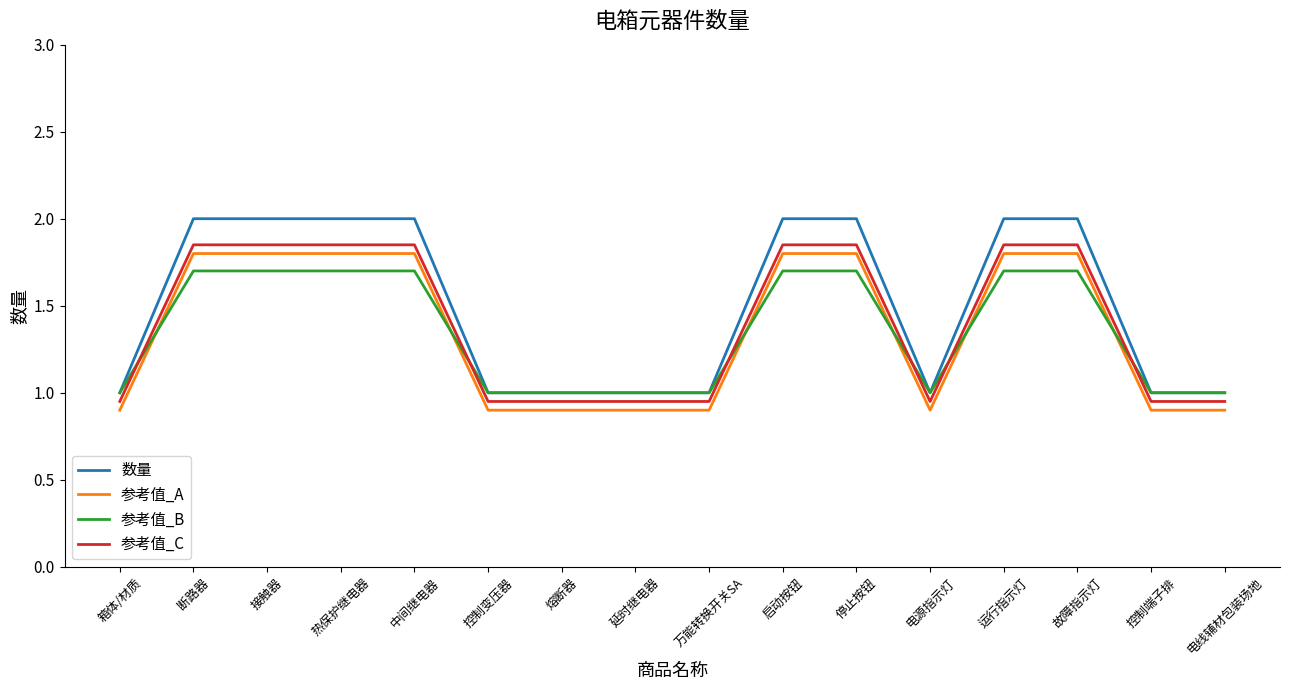

What is the greatest value displayed?

2.0